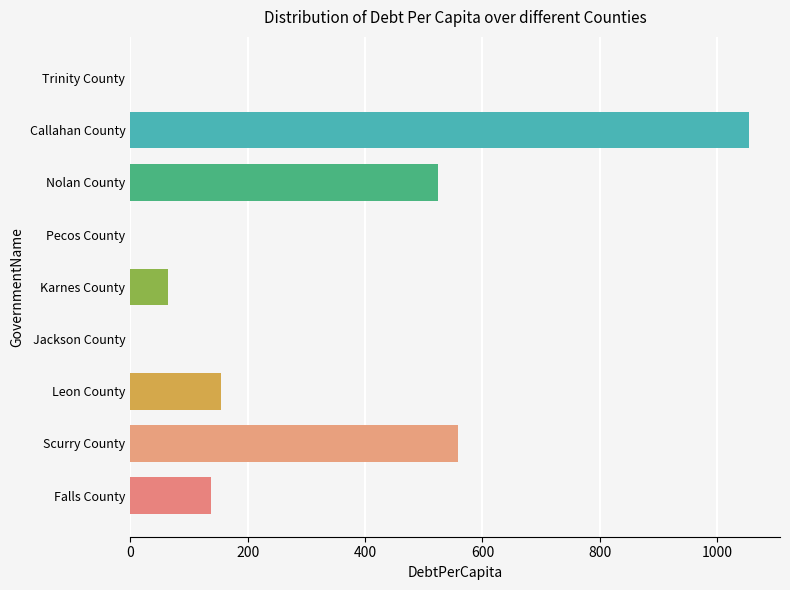

What is the sum of the values at Scurry County and Nolan County?

1083.2